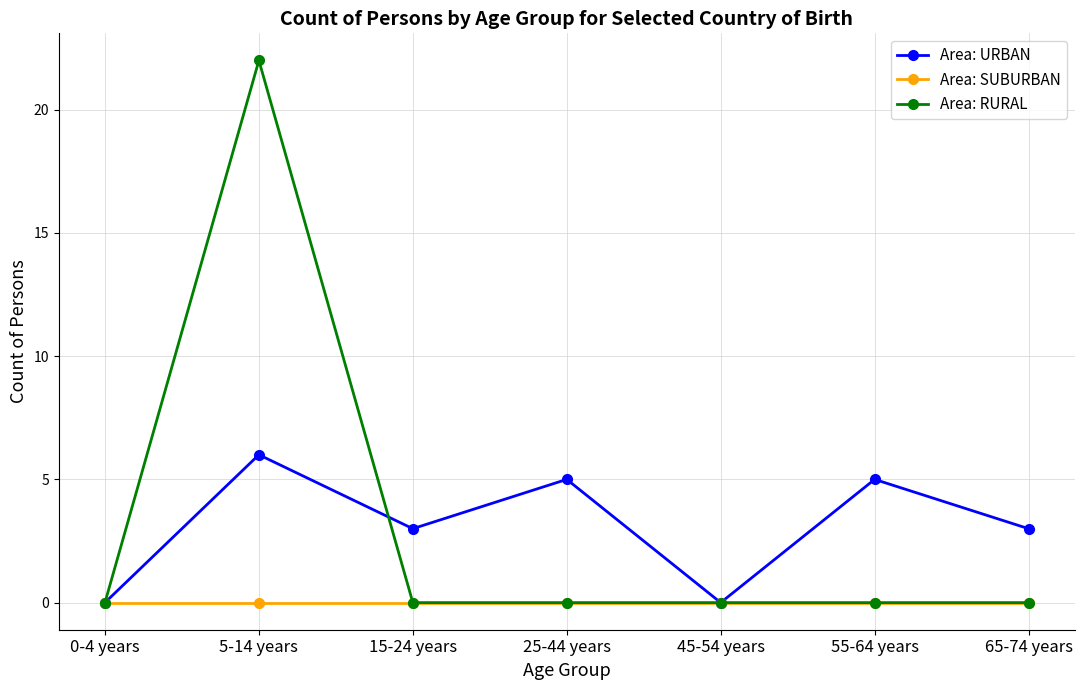

At how many categories does at least one series exceed 4?

3